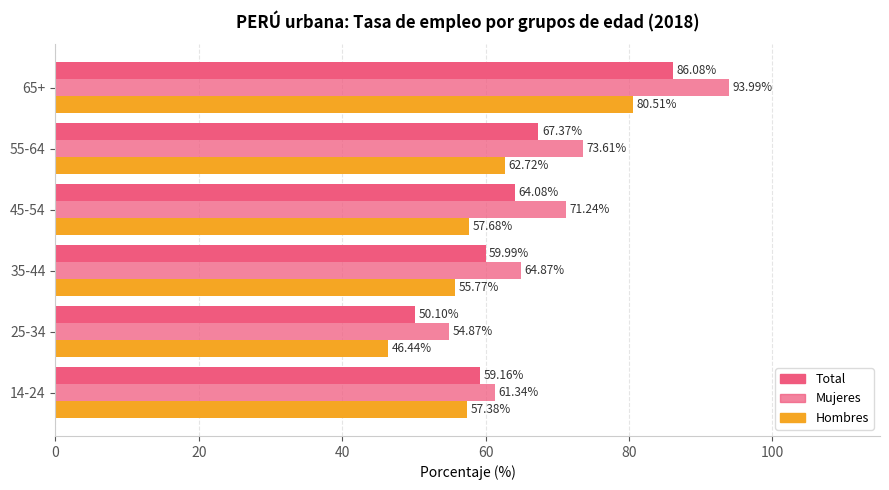

Which series has the largest total across all categories?

Mujeres